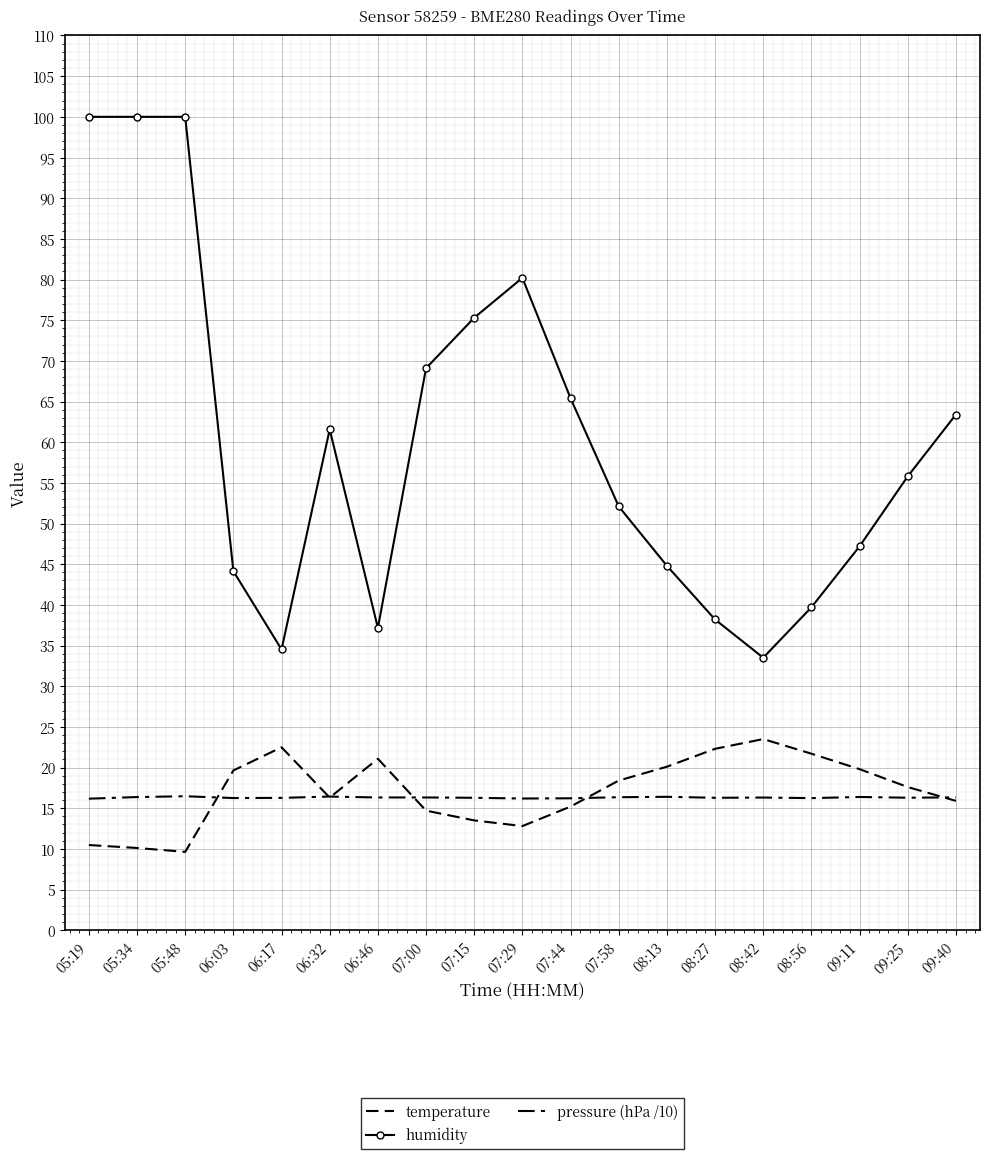

Is it true that humidity equals 31.9 at 09:40?

False